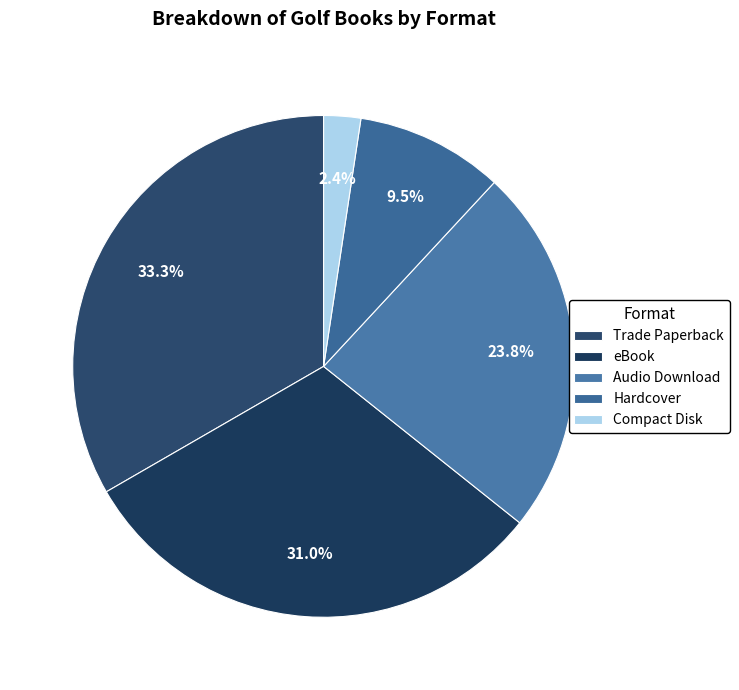

True or false: Hardcover accounts for 10% of the total.

True